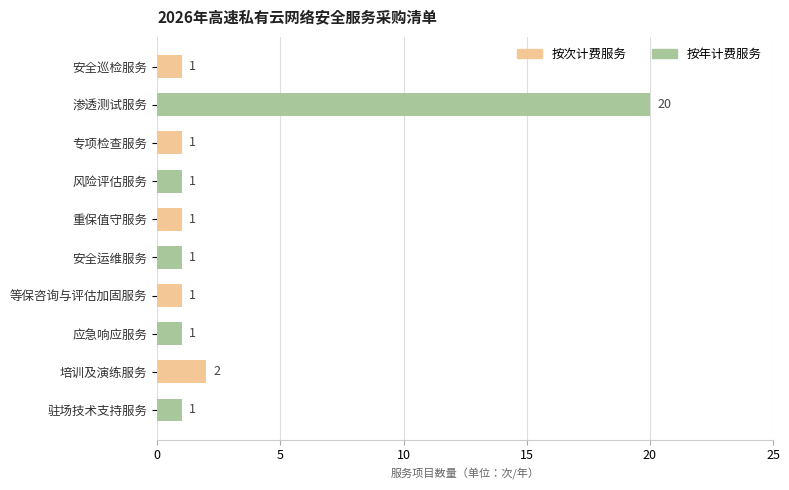

What is the difference between the maximum and minimum values?

19